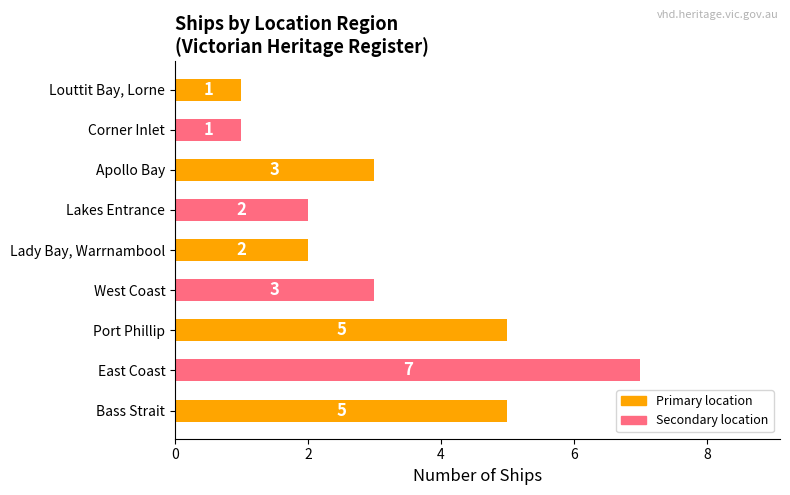

Between Apollo Bay and Bass Strait, which is larger?

Bass Strait